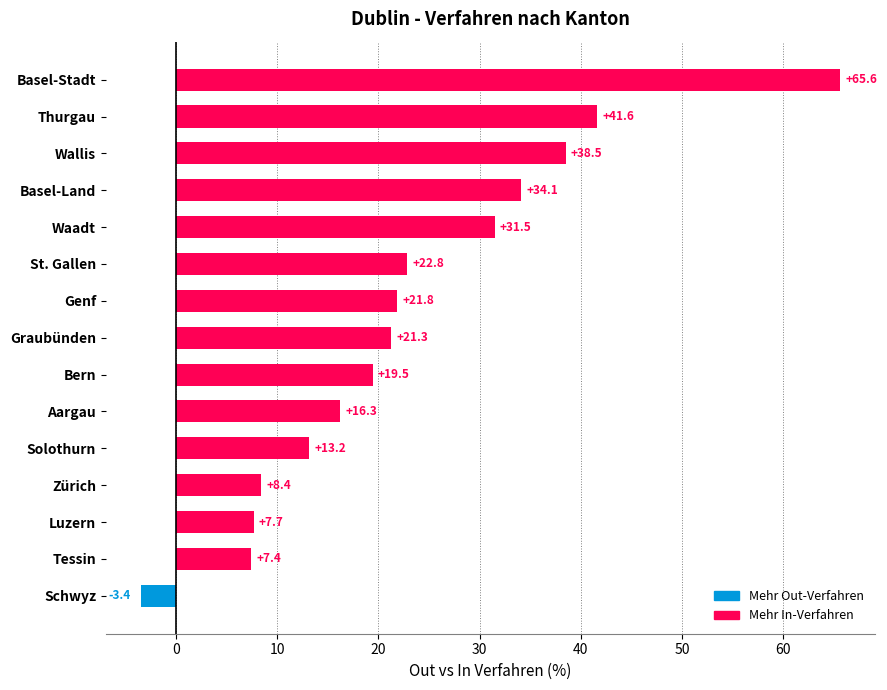

Where is the data nearest to the value 31?

Waadt